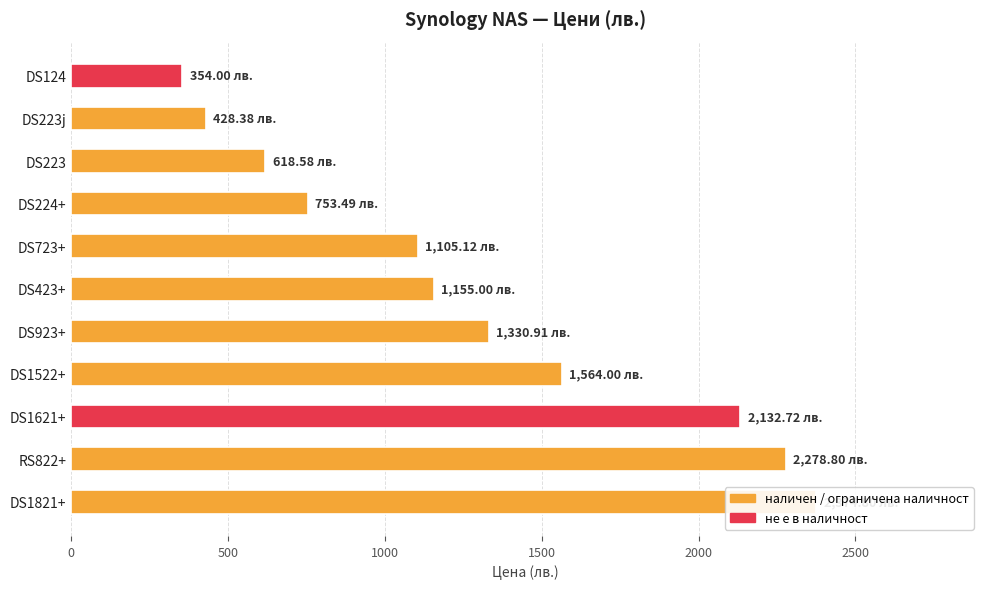

Reading left to right, extract all data points from this chart.

354.0	428.4	618.6	753.5	1105.1	1155.0	1330.9	1564.0	2132.7	2278.8	2374.8